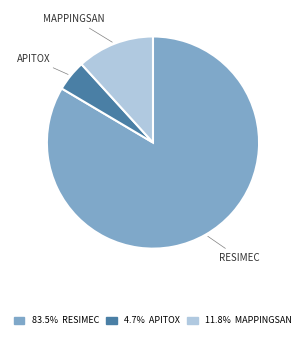

Count the number of slices in the pie.

3